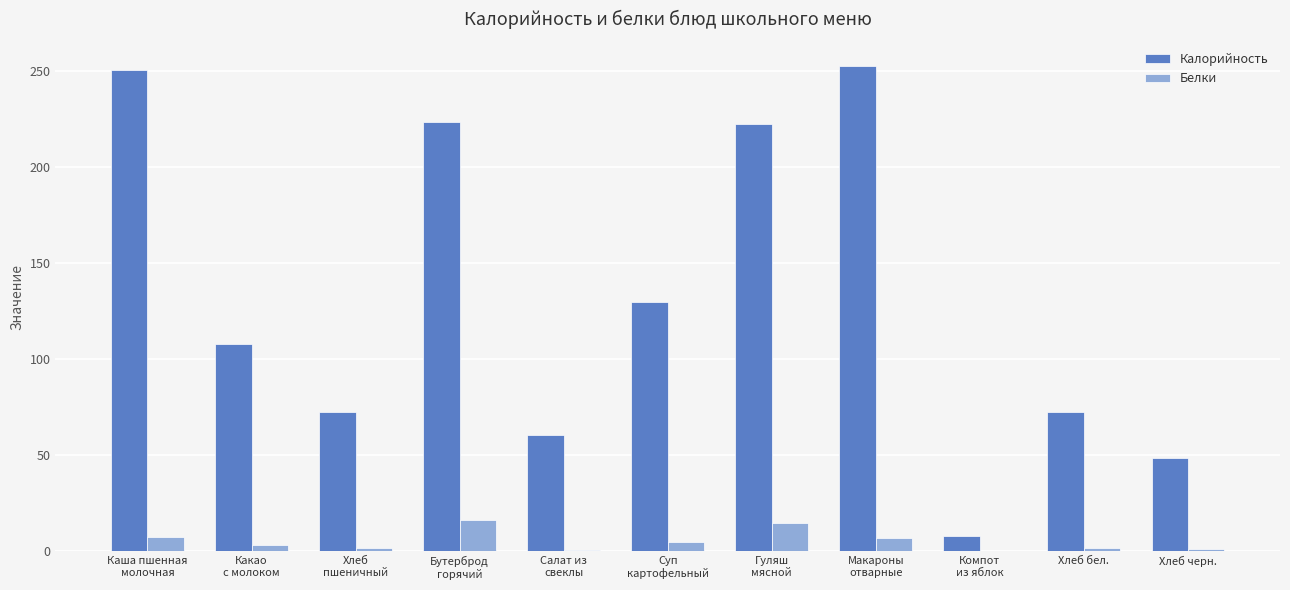

What is the sum of all Калорийность values?

1447.2